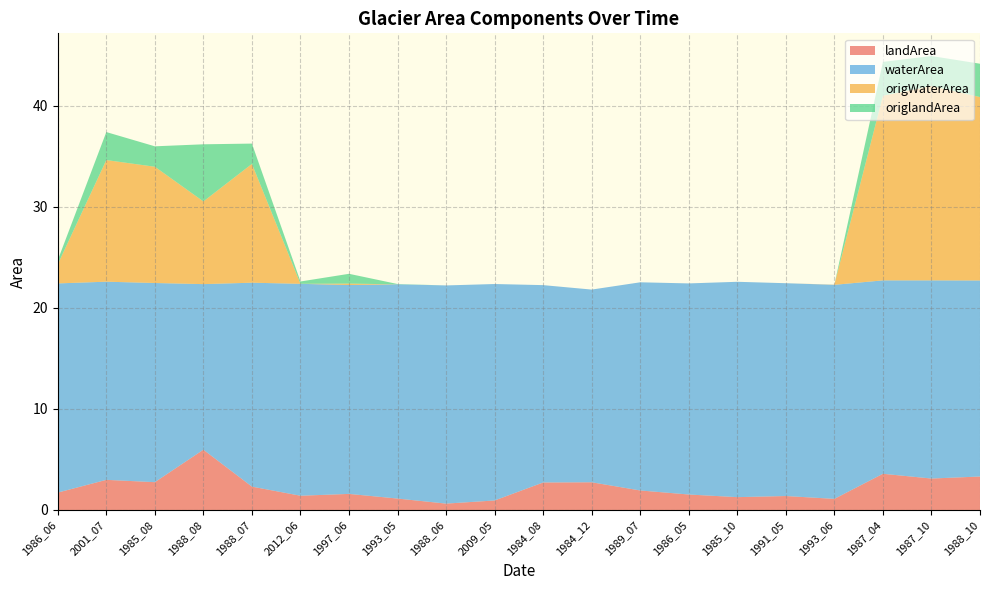

Reading left to right, transcribe all the data shown in this chart.

landArea: 1.7	3.0	2.8	6.0	2.3	1.4	1.6	1.1	0.6	0.9	2.7	2.7	1.9	1.5	1.3	1.4	1.1	3.6	3.1	3.3
waterArea: 20.7	19.6	19.7	16.4	20.2	21.0	20.7	21.2	21.6	21.4	19.5	19.1	20.6	20.9	21.3	21.1	21.2	19.1	19.6	19.4
origWaterArea: 1.9	12.0	11.5	8.2	11.8	0.0	0.1	0.0	0.0	0.0	0.0	0.0	0.0	0.0	0.0	0.0	0.0	18.3	19.2	18.1
origlandArea: 0.4	2.8	2.0	5.7	2.0	0.2	1.0	0.0	0.0	0.0	0.0	0.0	0.0	0.0	0.0	0.0	0.0	3.4	3.0	3.3